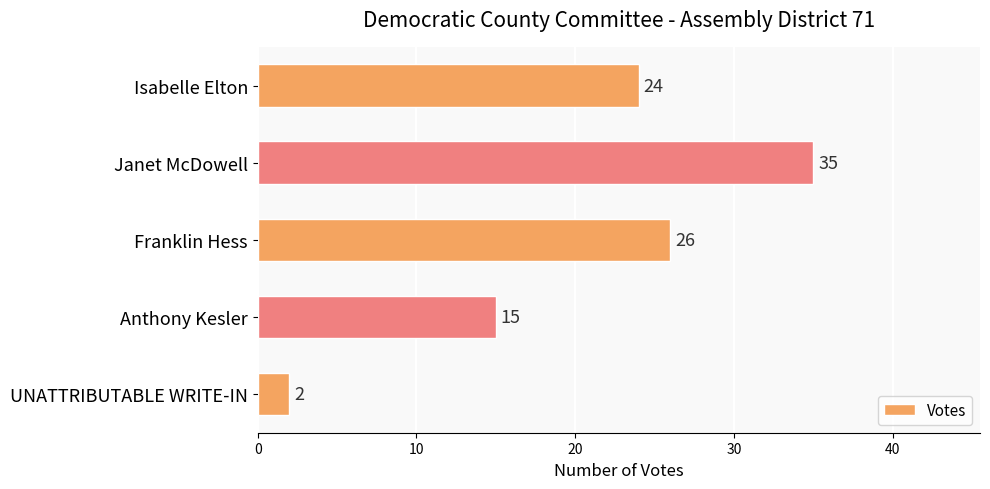

What is the smallest value displayed?

2